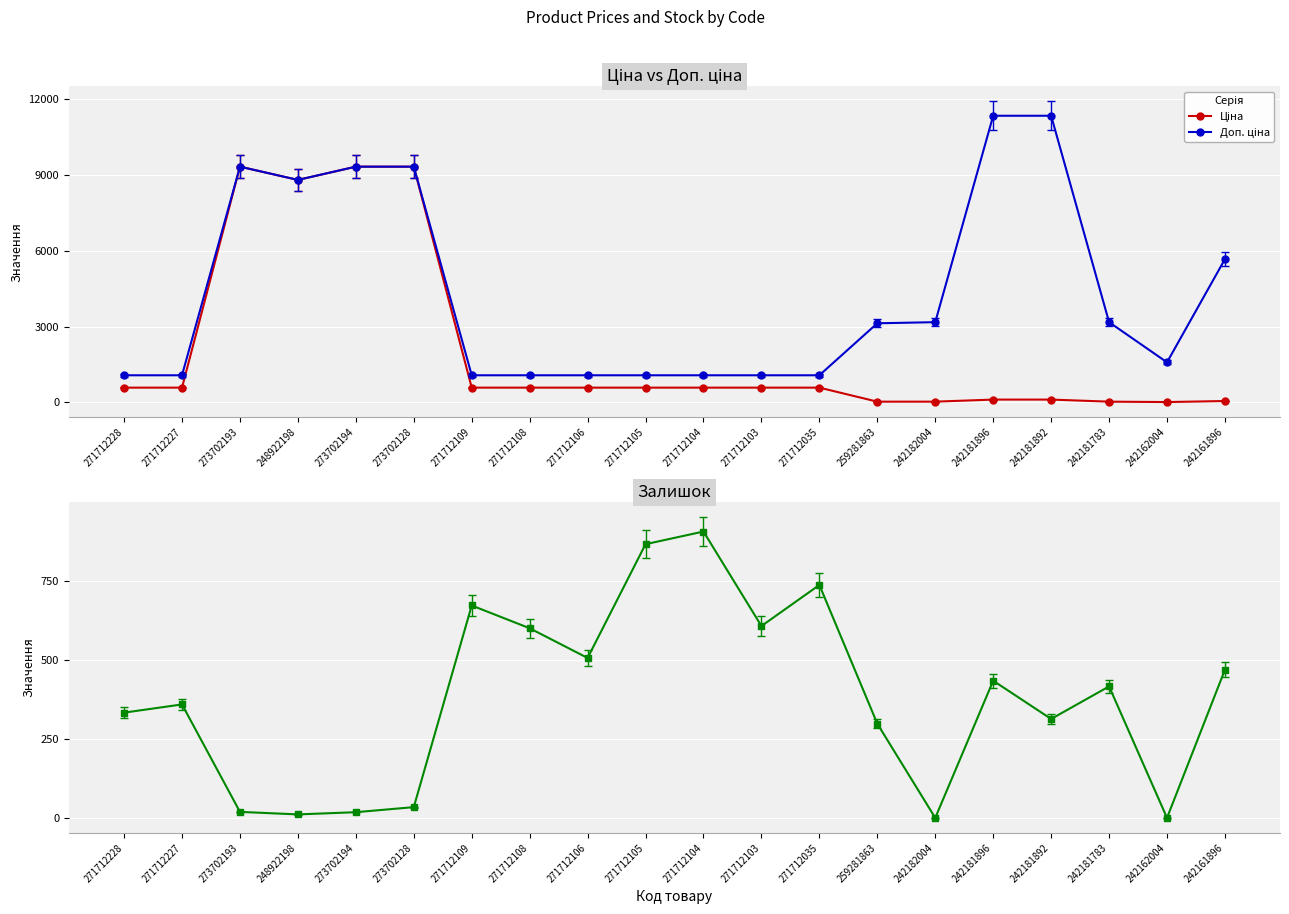

The Залишок series shows 359.0 at 271712227. True or false?

True